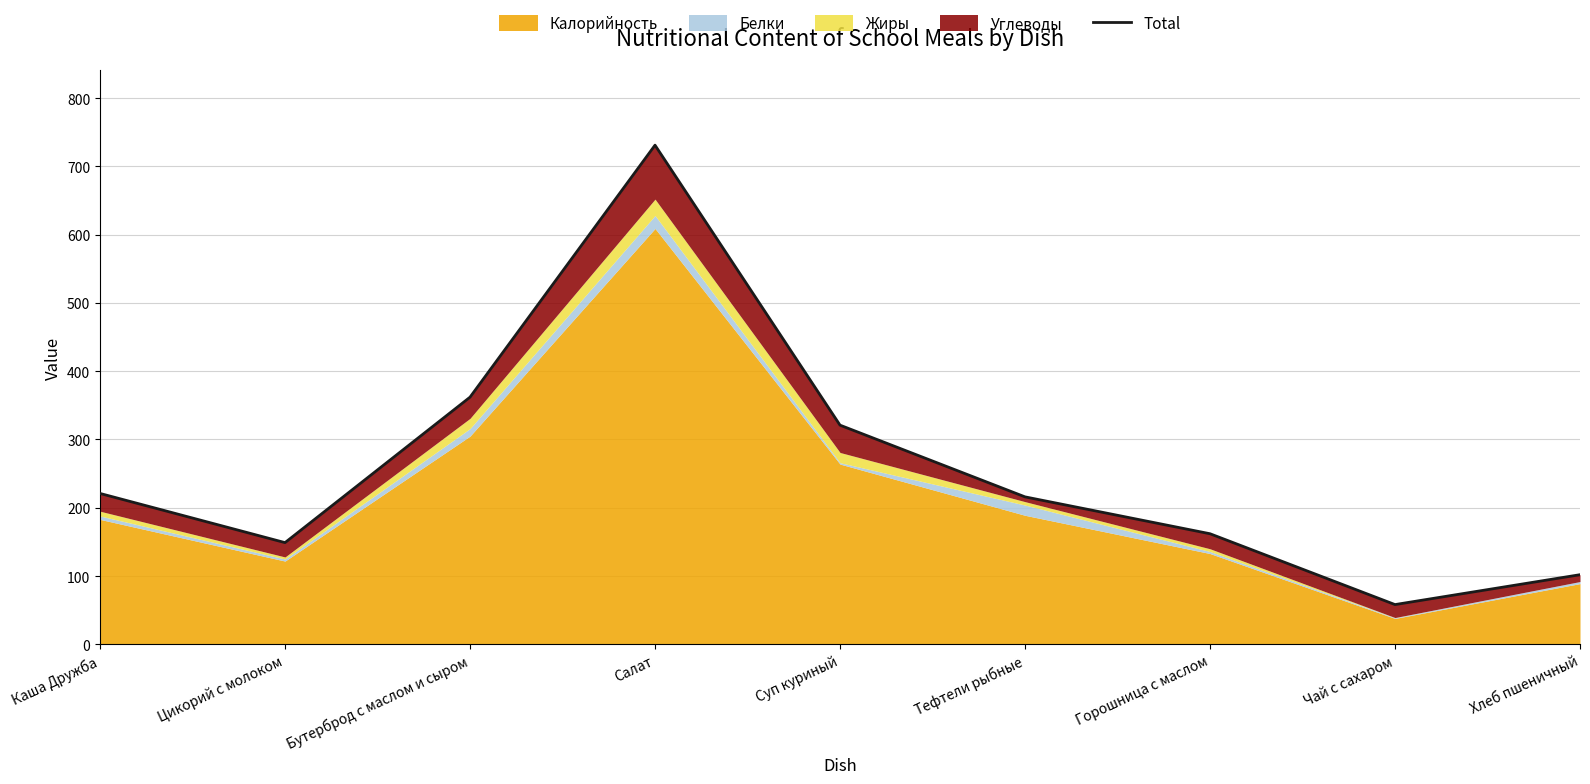

What is the label of the 3rd point from the right?

Горошница с маслом